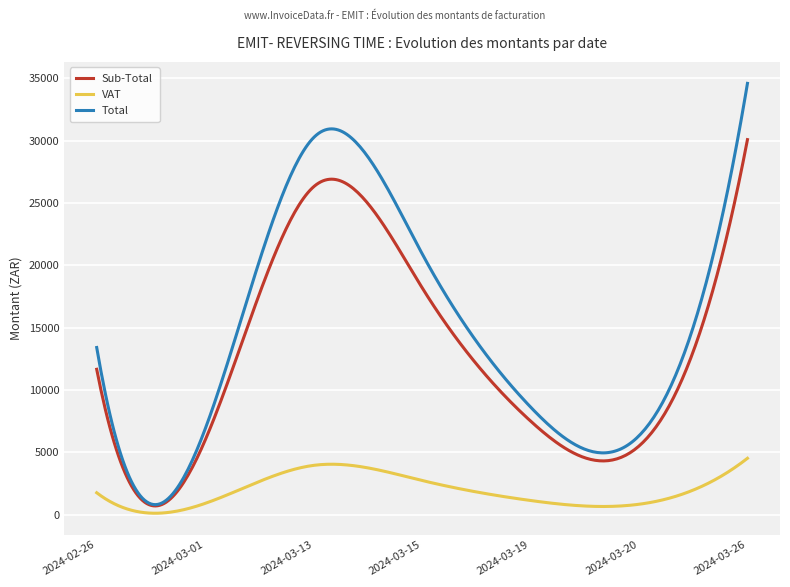

Which series has the largest total across all categories?

Total